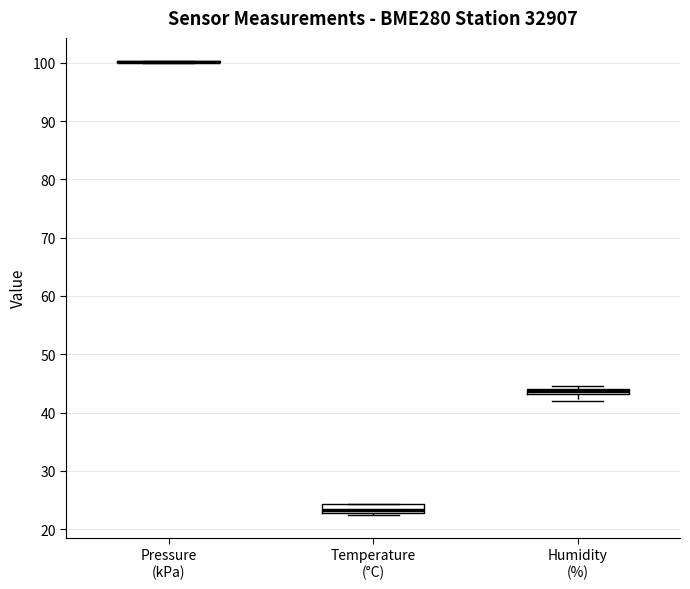

Where is the lower edge of the box for Humidity (%) on the y-axis? The values are not printed on the chart, so give them approximately, as read against the axis.

43